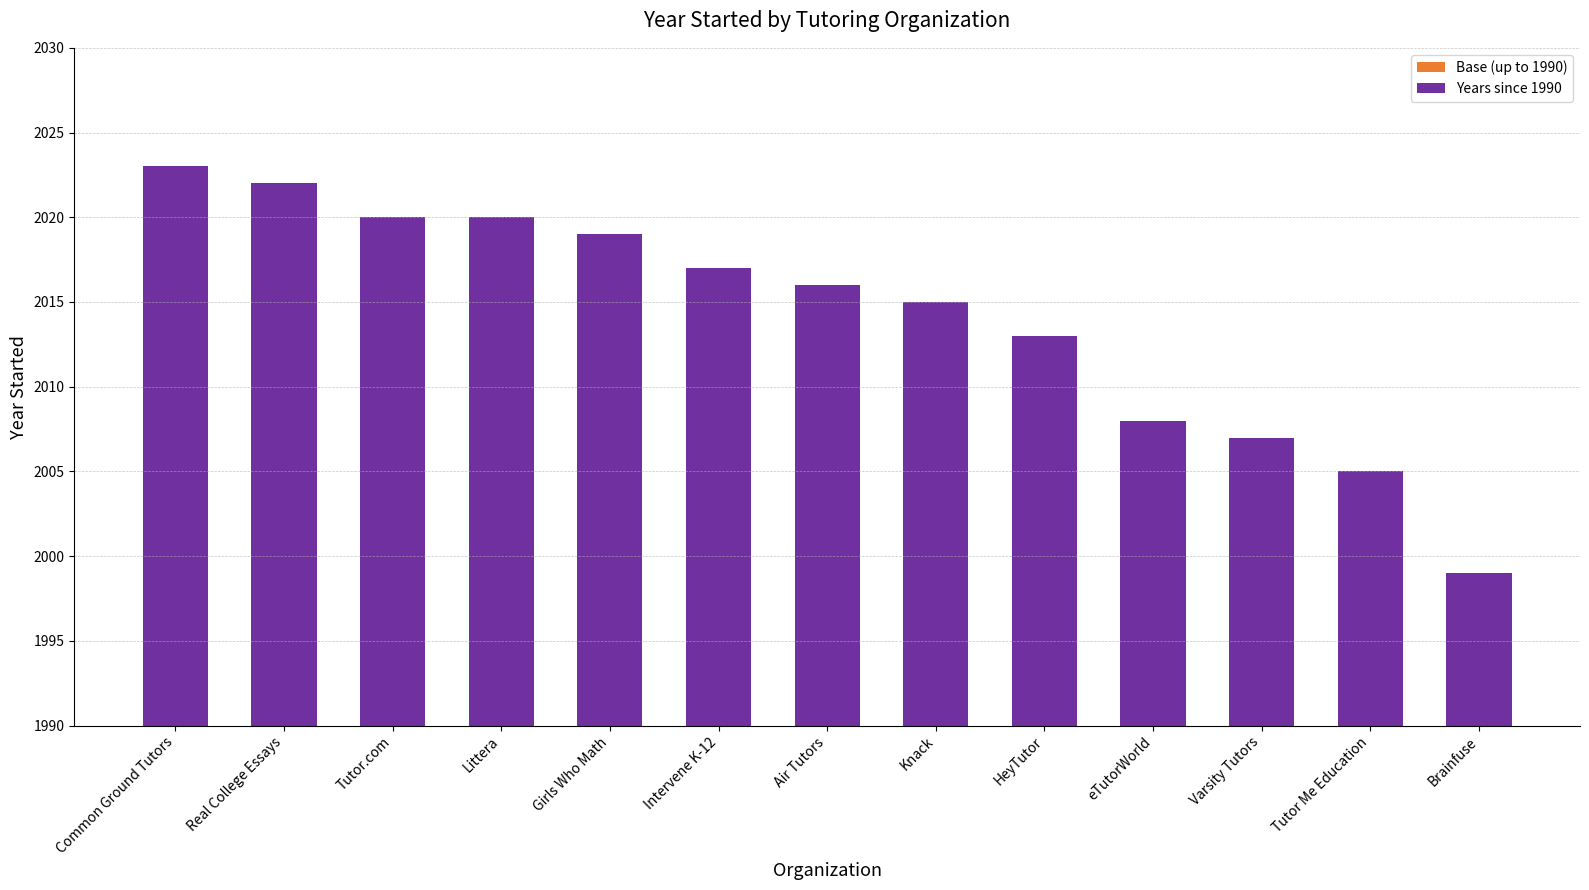

What is the total value across all series at Varsity Tutors?

2007